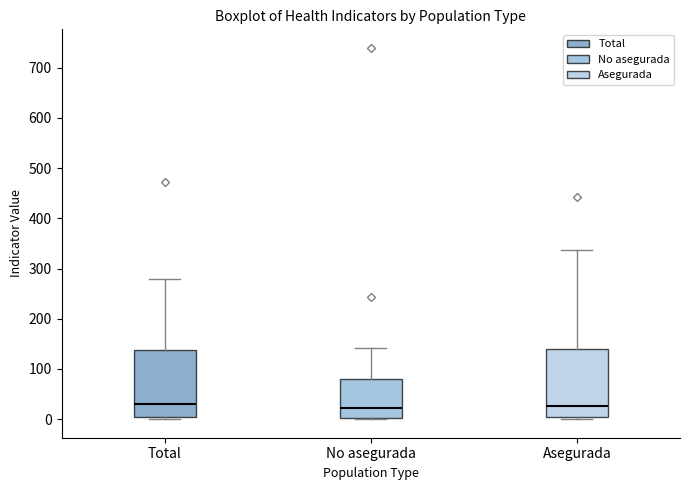

Where is the lower edge of the box for Asegurada on the y-axis? The values are not printed on the chart, so give them approximately, as read against the axis.

0